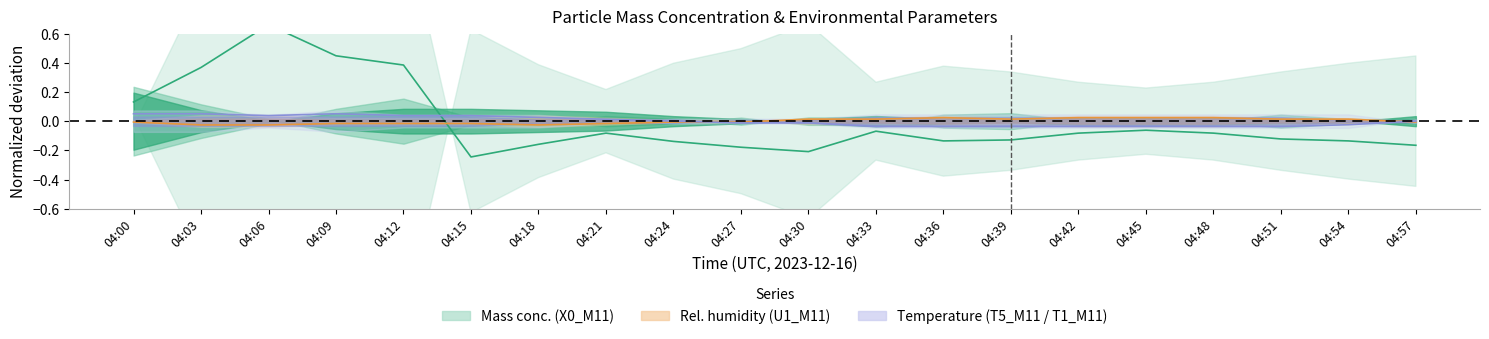

True or false: T5_M11 has more than 2 points higher than both neighbors.

False